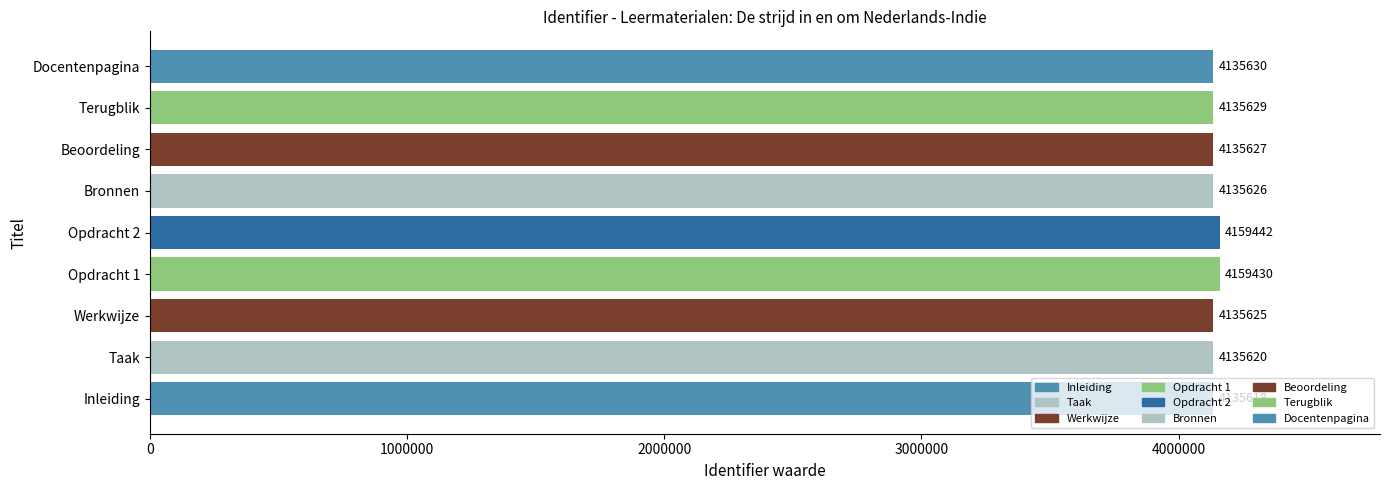

What is the sum of all values?

37268247